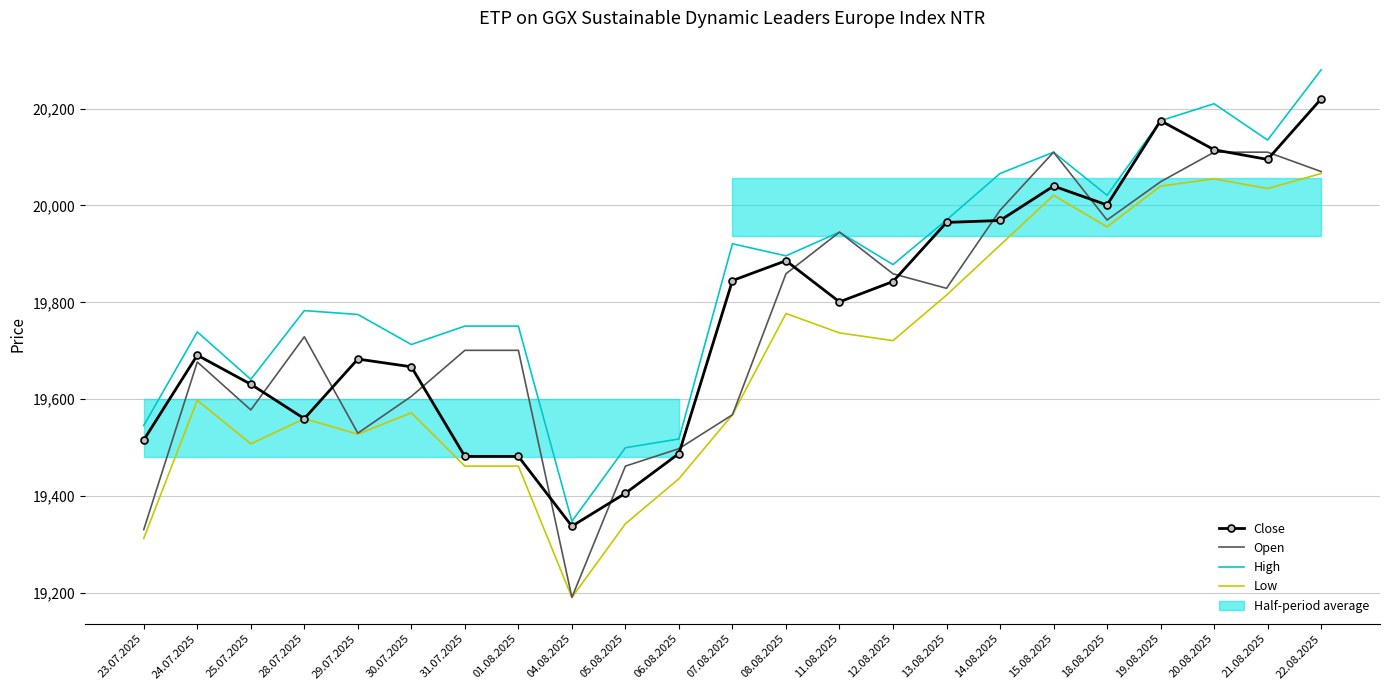

How many lines are shown in the chart?

4